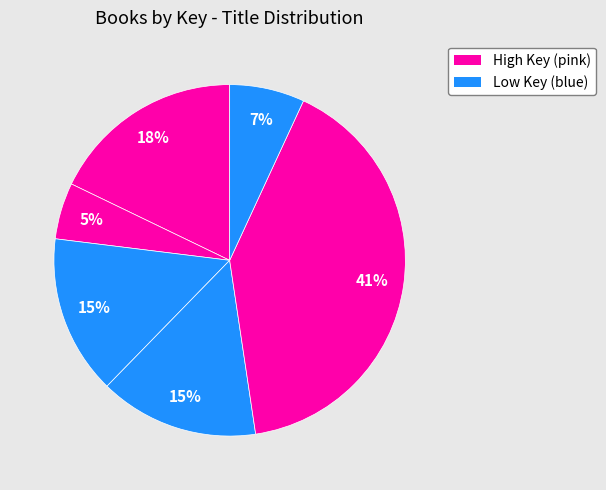

How many slices are in this pie chart?

6